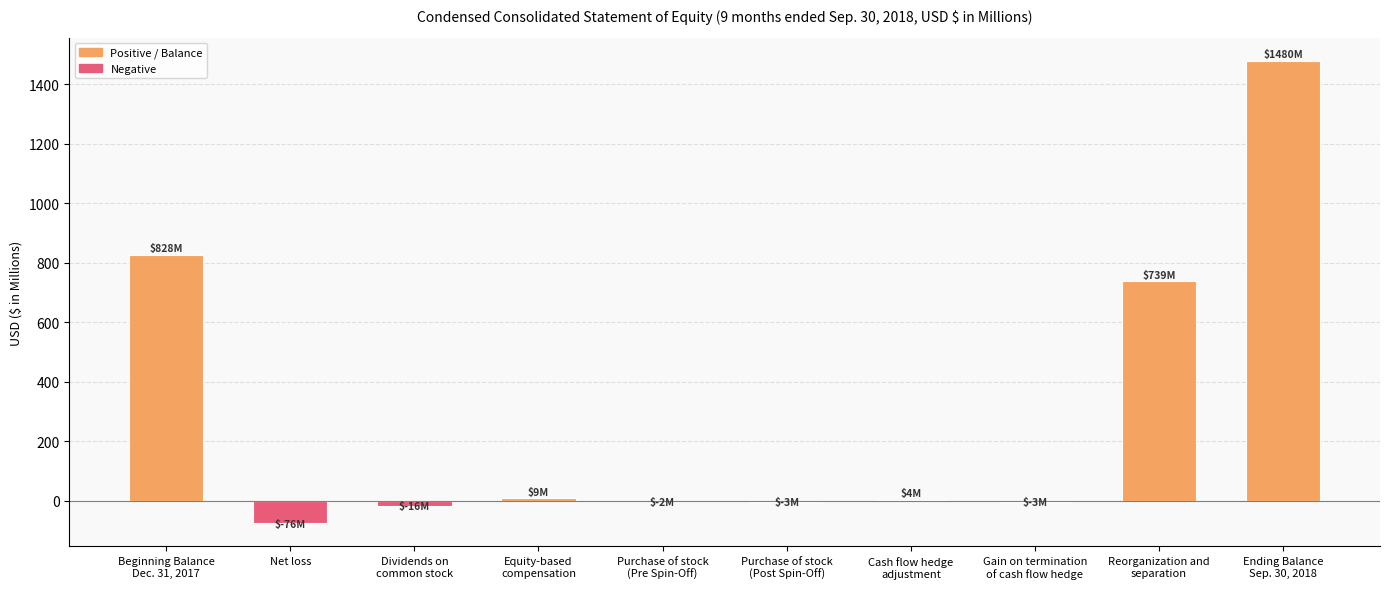

Is it true that the value at Net loss is -76?

True